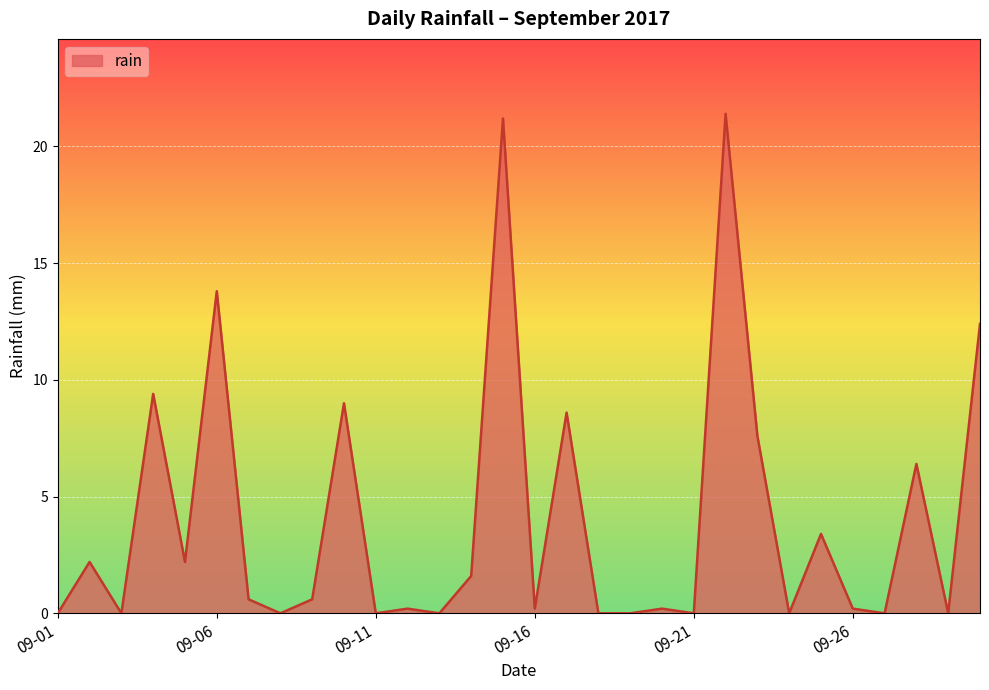

What is the difference between the second highest and second lowest values?

21.2